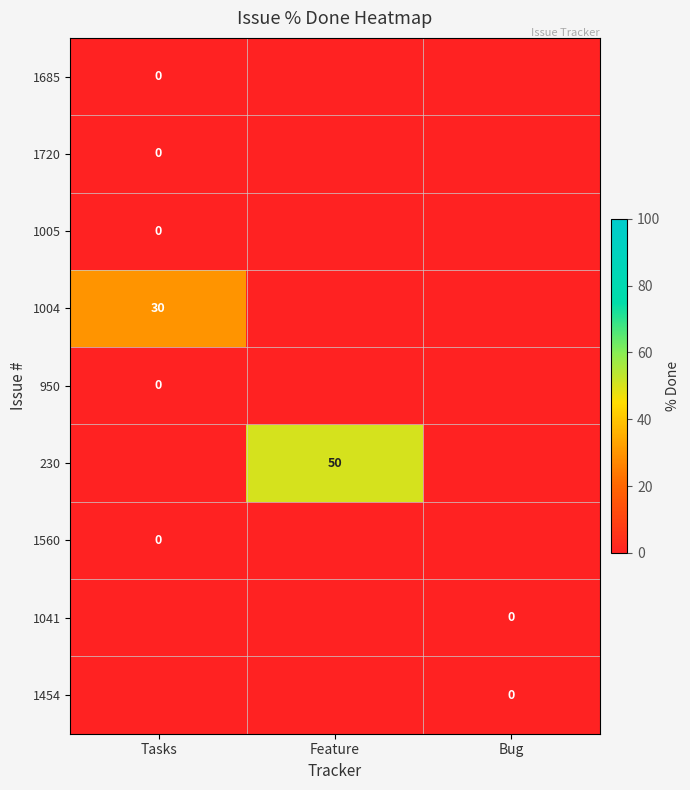

What is the total value across all series at Feature?

50